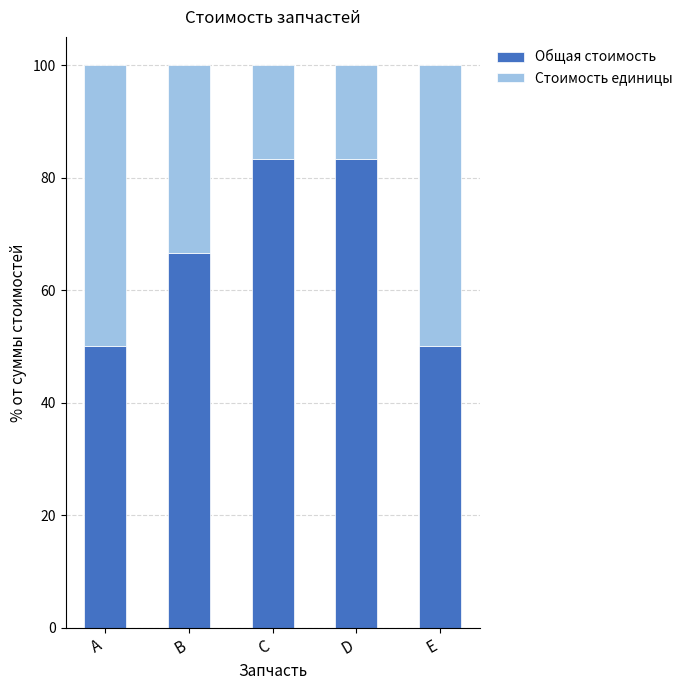

What is the difference between the second highest and minimum values in the Общая стоимость series?

33.3